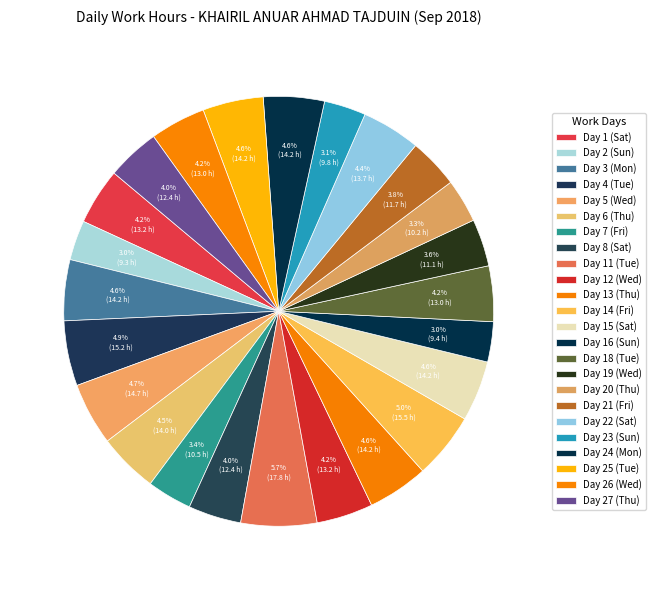

How many slices are in this pie chart?

24